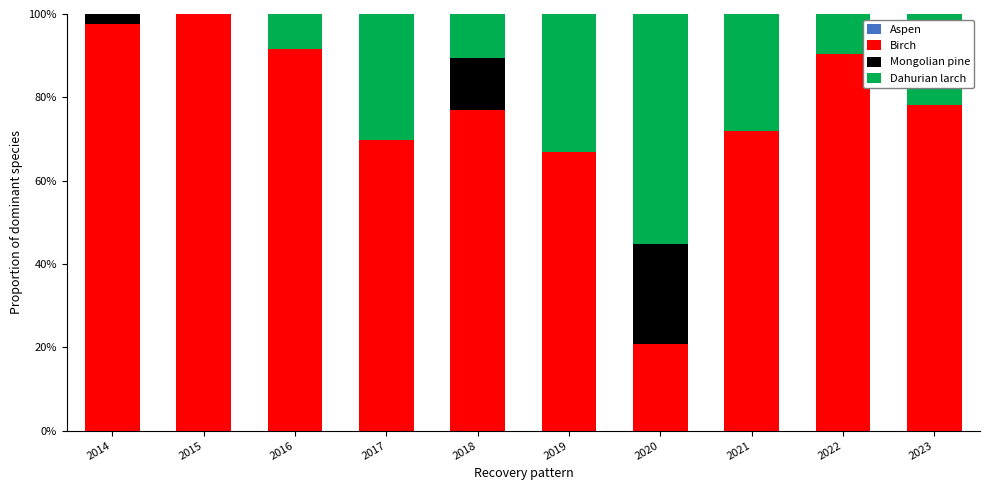

Reading right to left, what are the values for Birch?

2023=78.0	2022=90.5	2021=71.9	2020=20.8	2019=66.9	2018=76.9	2017=69.7	2016=91.5	2015=100.0	2014=97.6